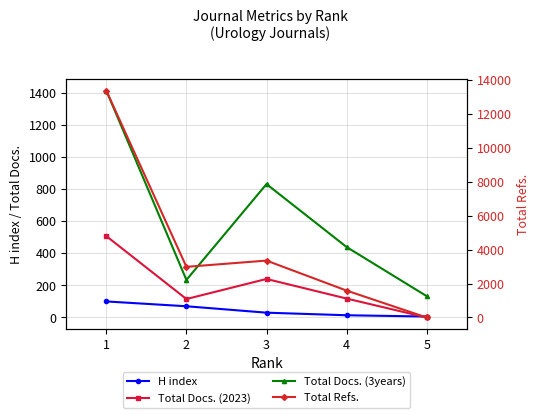

Is the value of Total Refs. at 3 greater than the value of H index at 2?

Yes